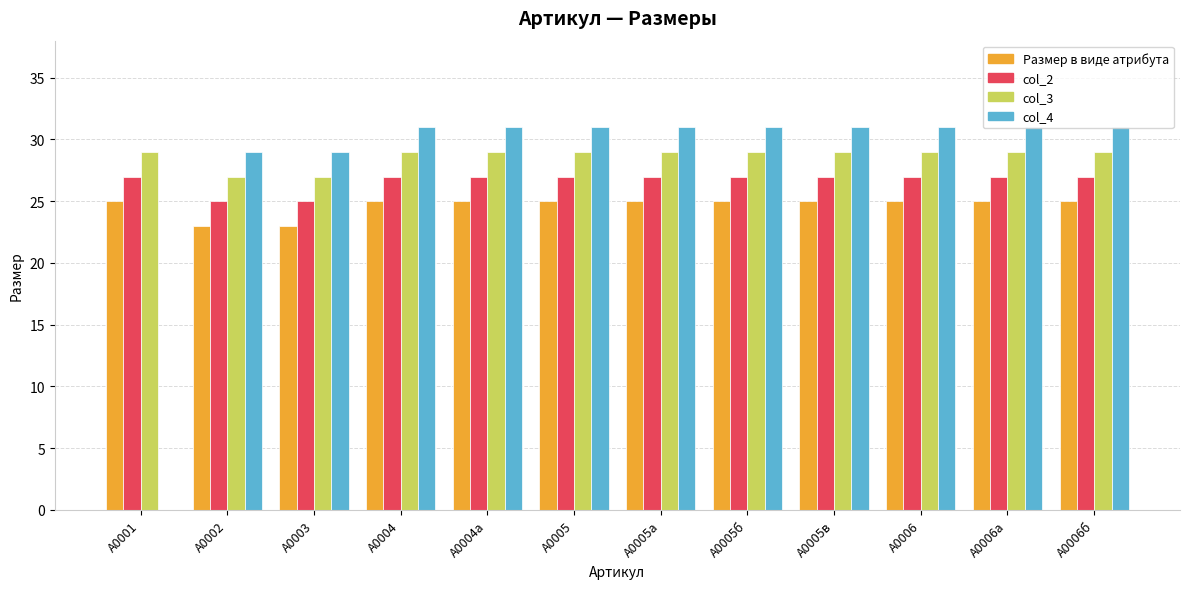

How many data points does each series have?

12